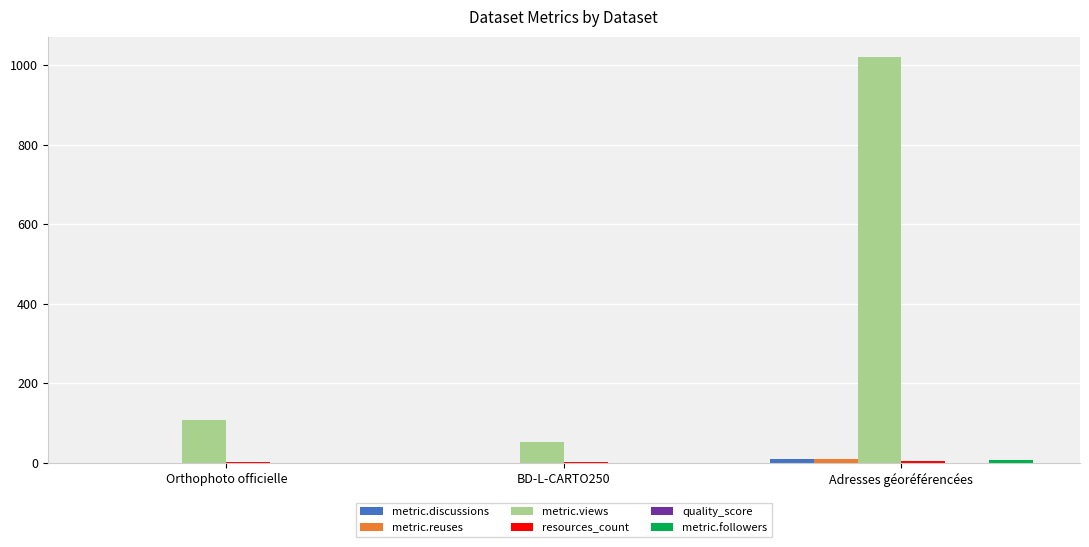

At which category does the chart reach its peak across all series?

Adresses géoréférencées